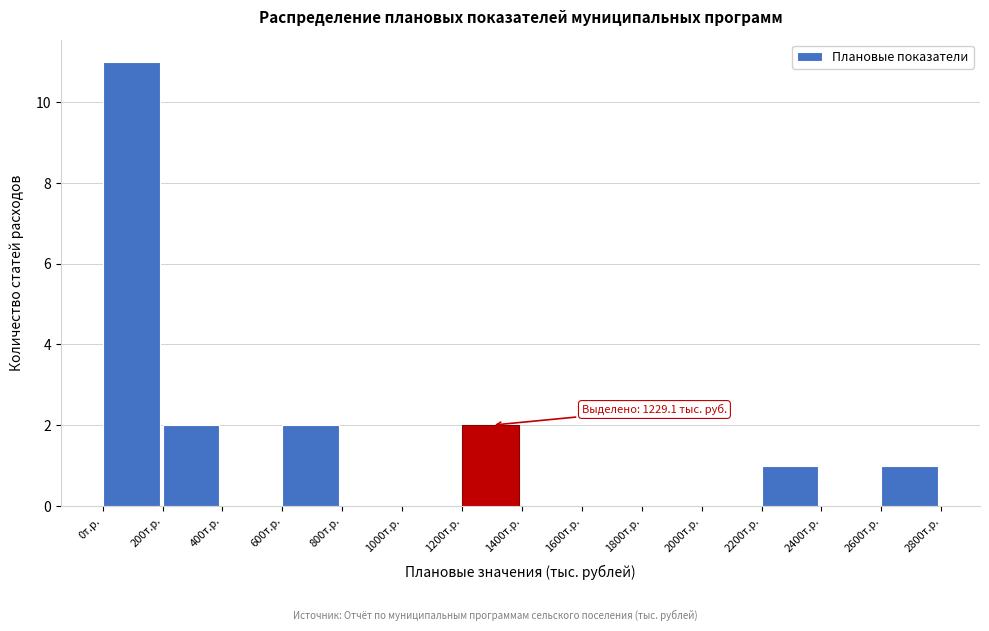

Over which range of the x-axis is the bar tallest?

0 to 200